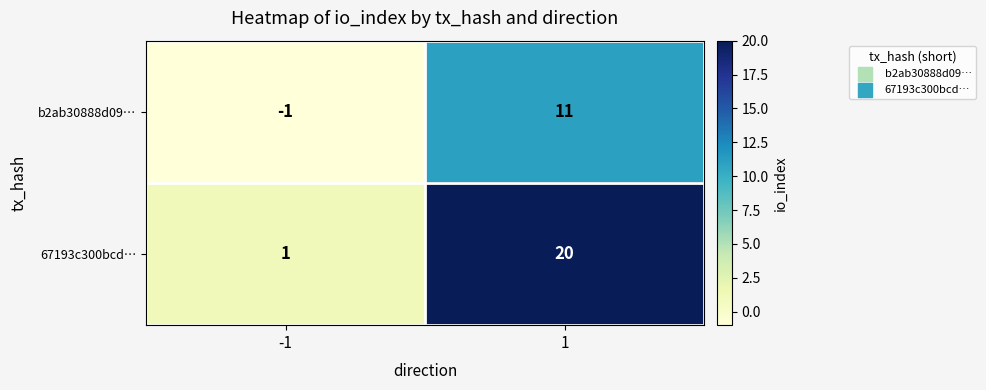

Reading left to right, what are all the values shown in this chart?

b2ab30888d09…: -1	11
67193c300bcd…: 1	20